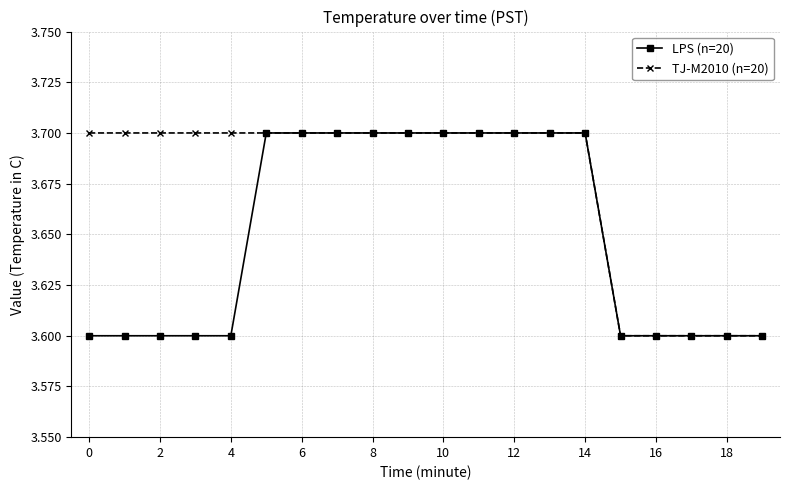

List the series in order of their overall mean, lowest first.

LPS (n=20), TJ-M2010 (n=20)